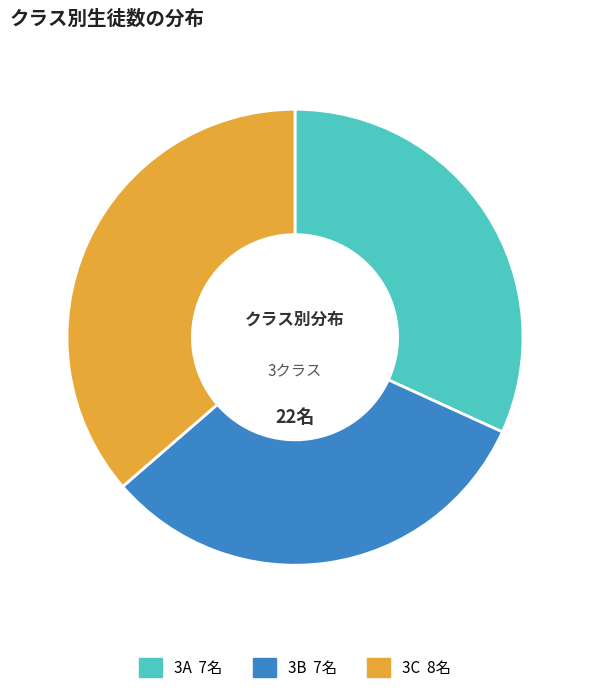

Which slice is the largest?

3C